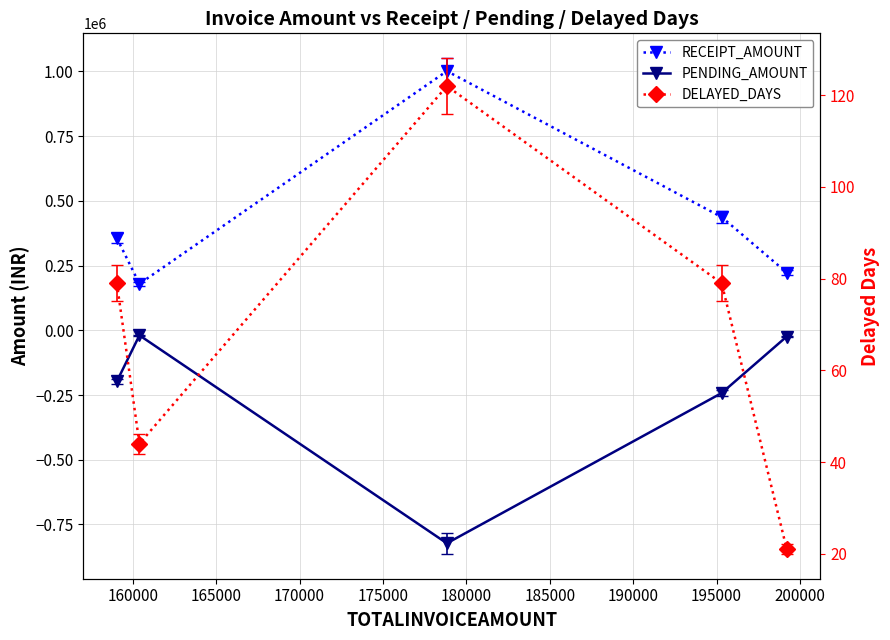

True or false: PENDING_AMOUNT and DELAYED_DAYS cross at least once.

False